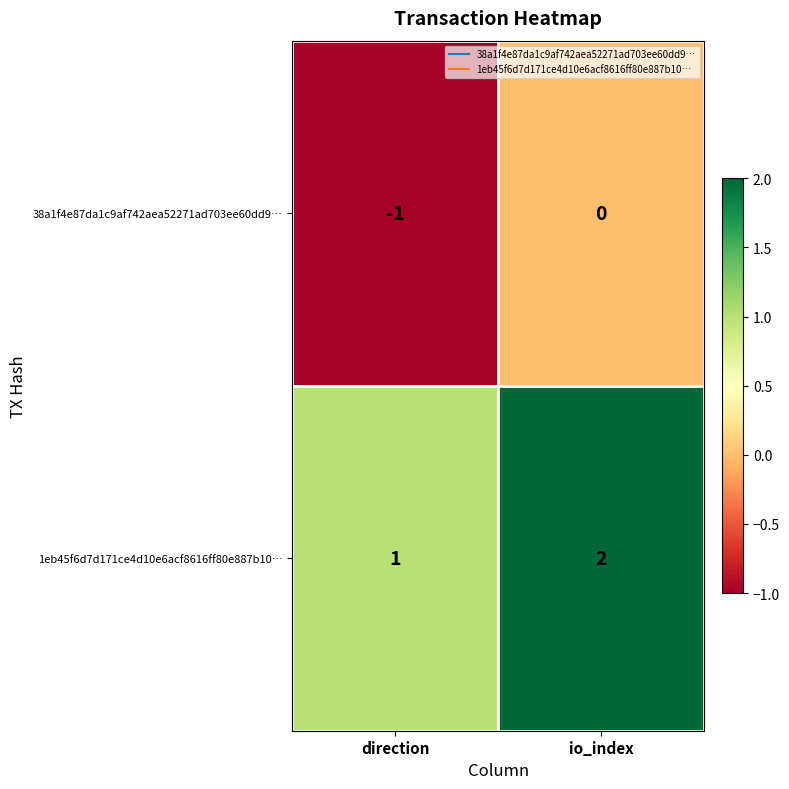

At direction, list the series in order from smallest to largest.

38a1f4e87da1c9af742aea52271ad703ee60dd9…, 1eb45f6d7d171ce4d10e6acf8616ff80e887b10…